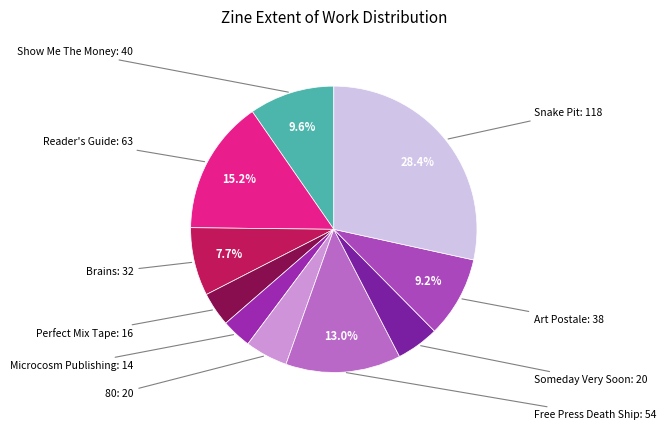

How many segments does this pie chart have?

10